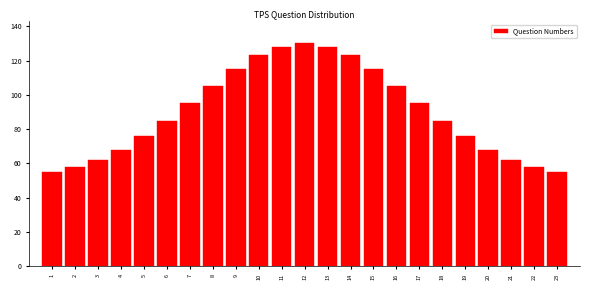

Reading left to right, extract all data points from this chart.

55	58	62	68	76	85	95	105	115	123	128	130	128	123	115	105	95	85	76	68	62	58	55